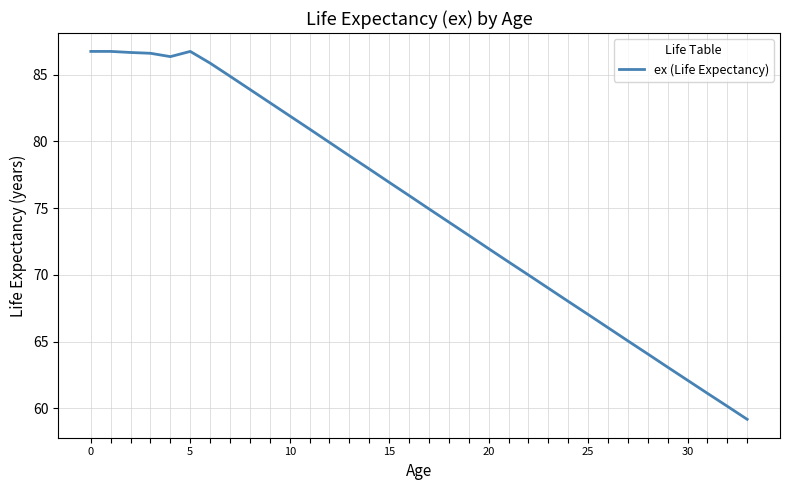

What is the minimum value shown in the chart?

59.2